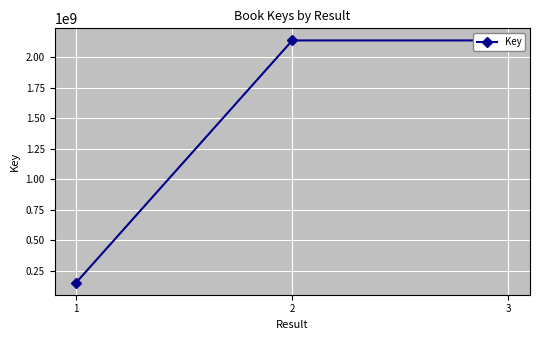

Reading left to right, extract all data points from this chart.

154084879	2137698418	2137705220